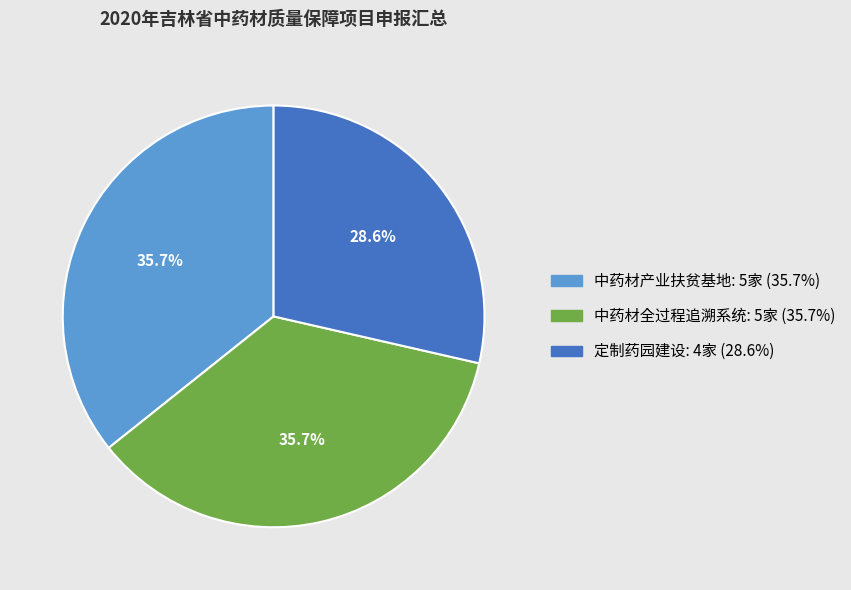

Which has a higher value, 定制药园建设 or 中药材产业扶贫基地?

中药材产业扶贫基地